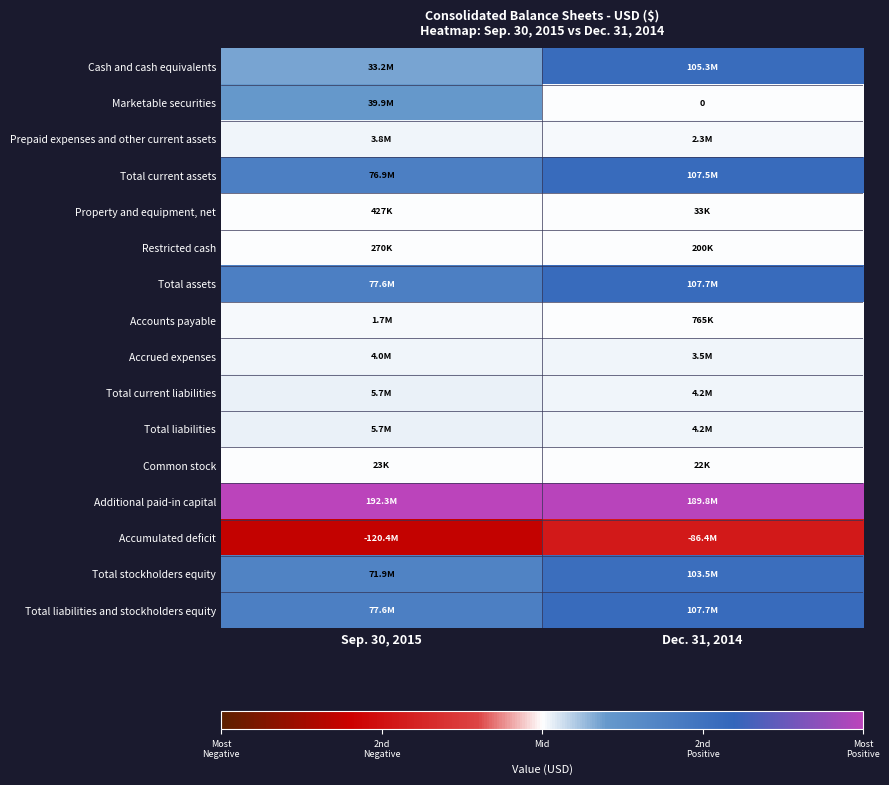

Which label corresponds to the largest value in the chart?

Sep. 30, 2015